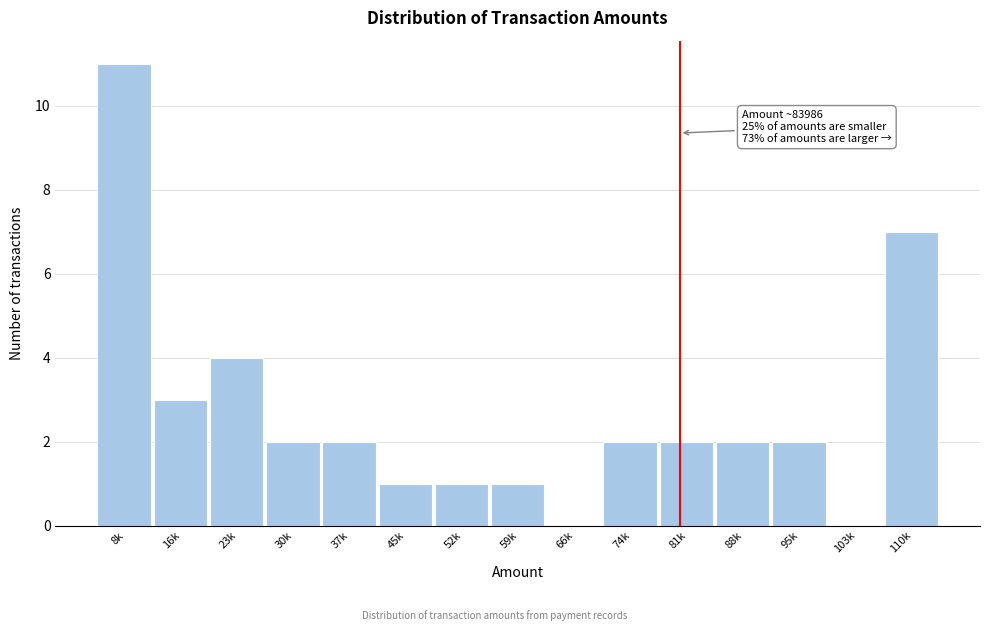

Reading left to right, list all the values displayed in this chart.

8k=11	16k=3	23k=4	30k=2	37k=2	45k=1	52k=1	59k=1	66k=0	74k=2	81k=2	88k=2	95k=2	103k=0	110k=7